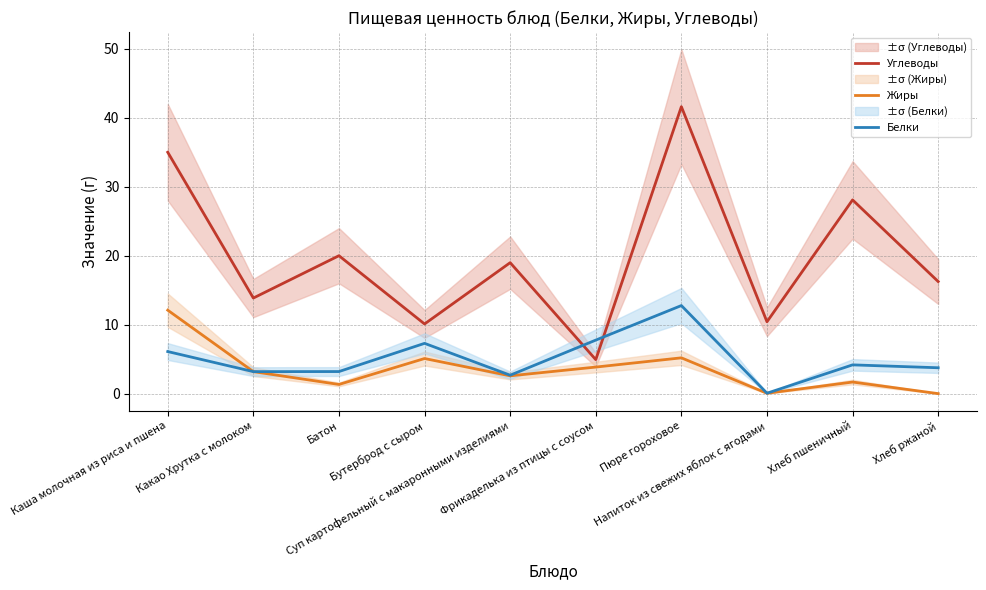

List the labels in order of Жиры value, largest first.

Каша молочная из риса и пшена, Пюре гороховое, Бутерброд с сыром, Фрикаделька из птицы с соусом, Какао Хрутка с молоком, Суп картофельный с макаронными изделиями, Хлеб пшеничный, Батон, Напиток из свежих яблок с ягодами, Хлеб ржаной